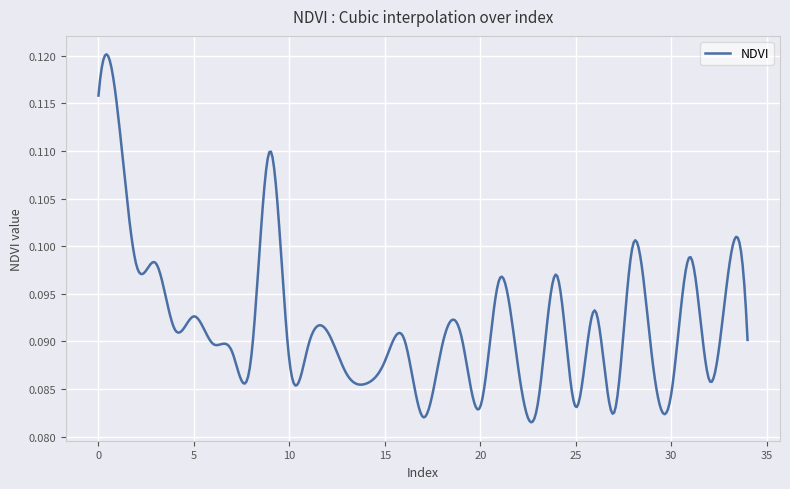

What is the sum of all values?

36.7